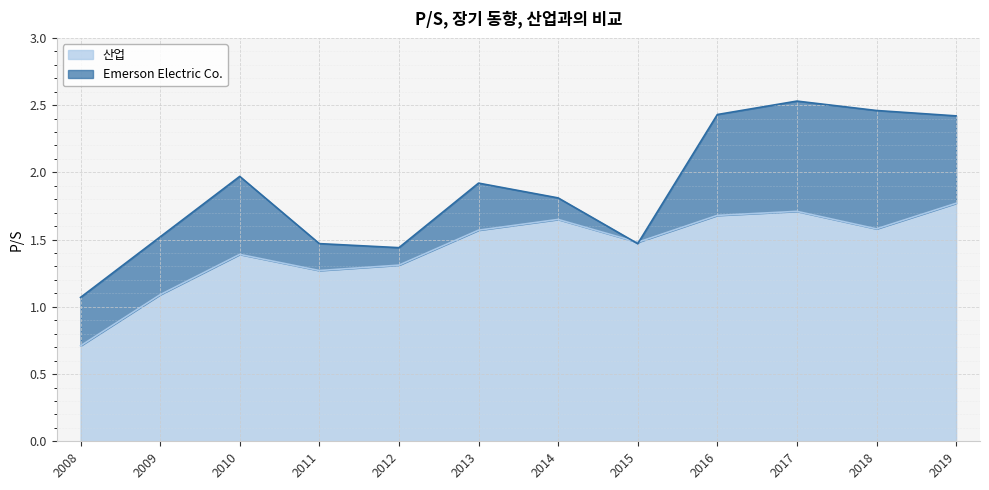

Which series has the widest spread of values?

Emerson Electric Co.